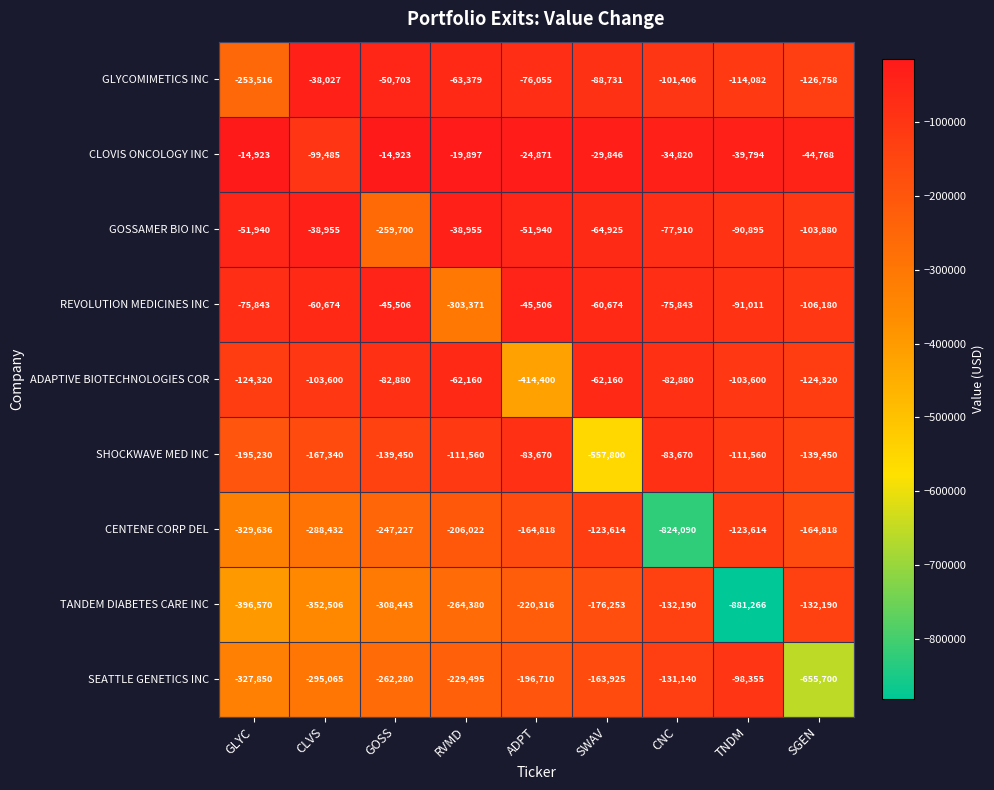

At which label does REVOLUTION MEDICINES INC first exceed -75843?

CLVS